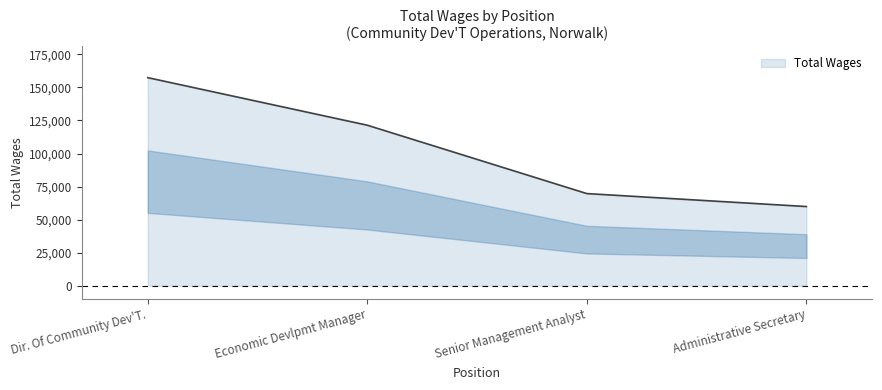

What is the approximate value at Dir. Of Community Dev'T., to the nearest 50?

157450